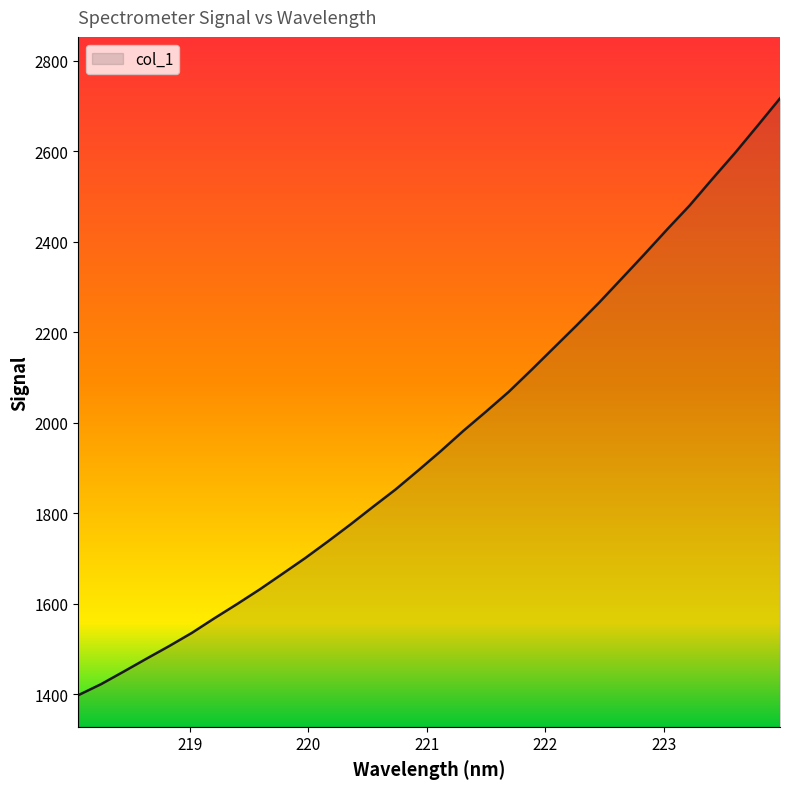

Count the number of data series in this chart.

1